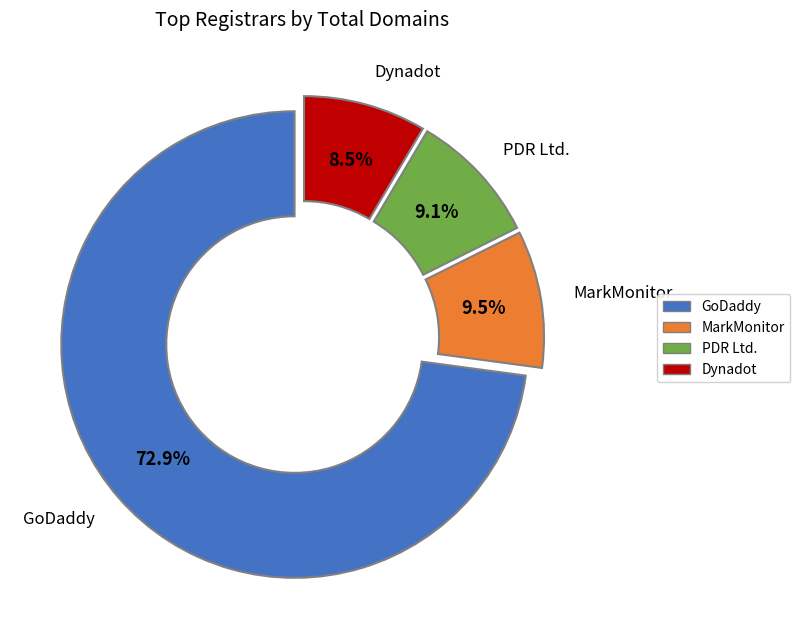

Count the number of slices in the pie.

4